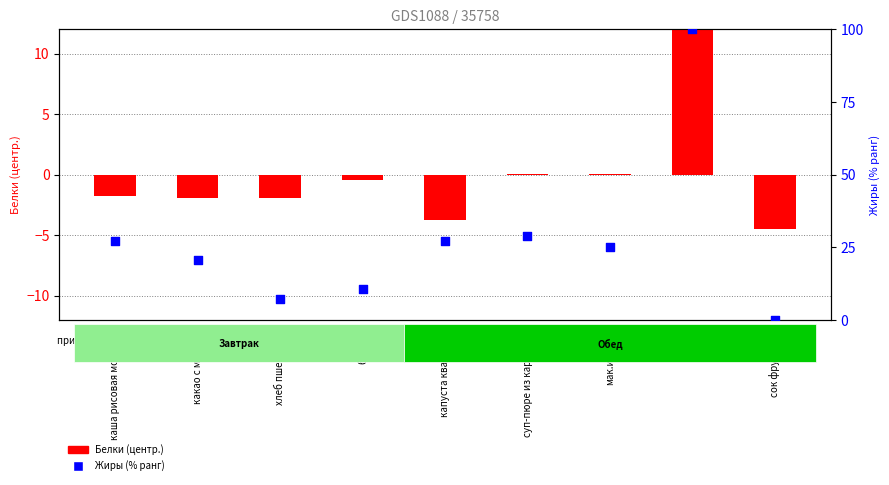

What is the total value across all series at мак.изделия?

25.3